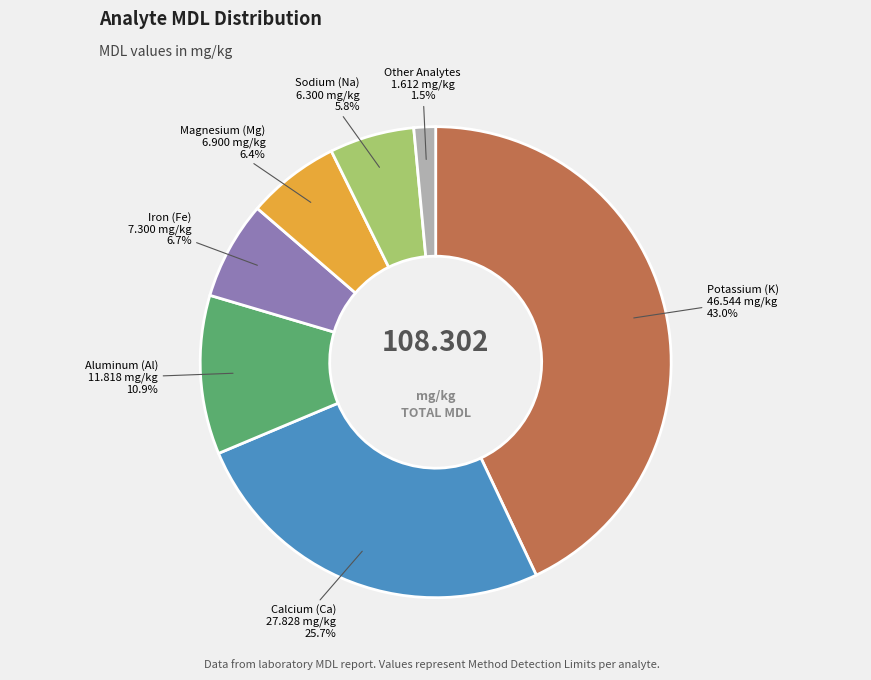

How many segments does this pie chart have?

7